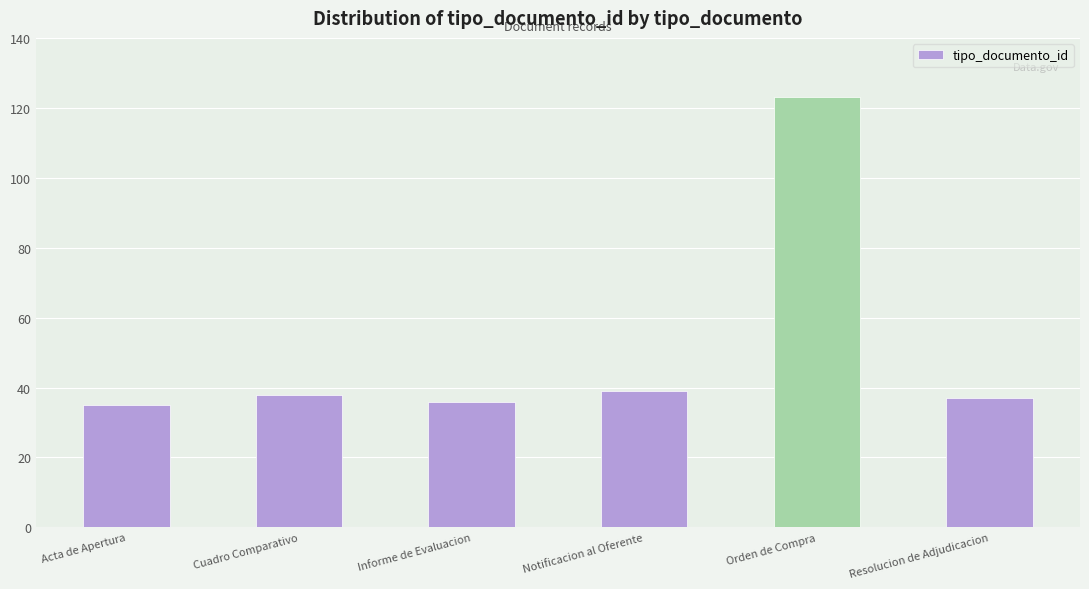

At which category does the chart reach its peak across all series?

Orden de Compra